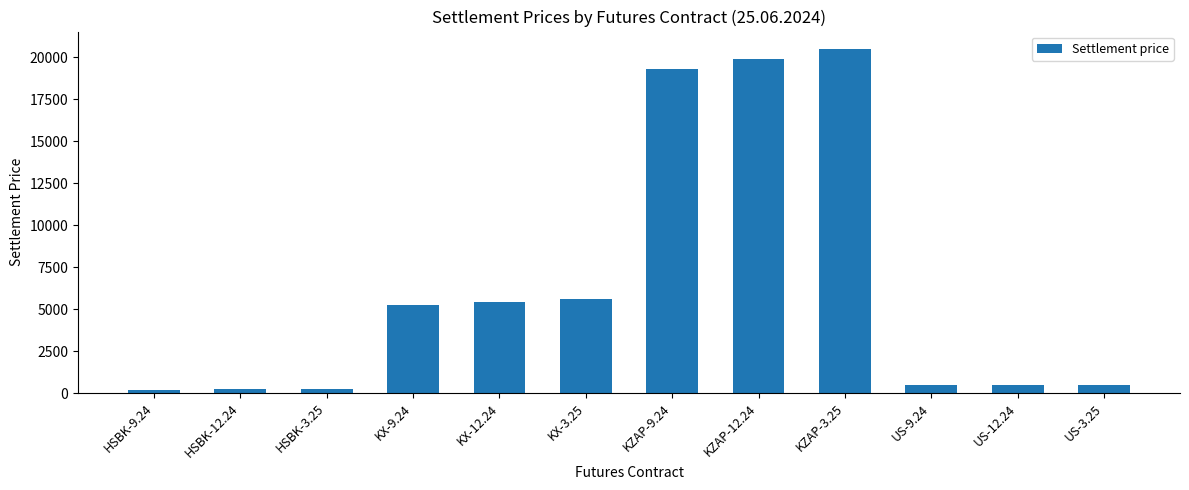

Between KZAP-3.25 and KZAP-9.24, which is larger?

KZAP-3.25